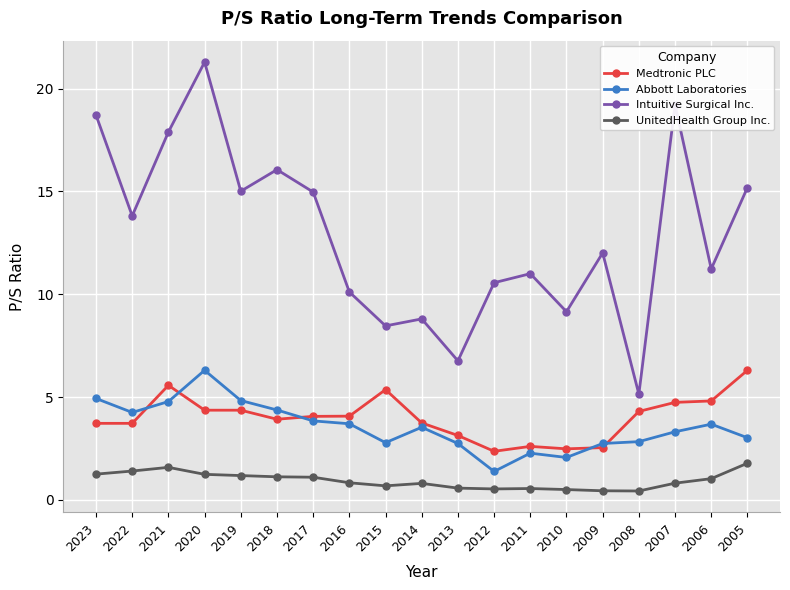

What is the difference between the highest and lowest values at 2013?

6.2